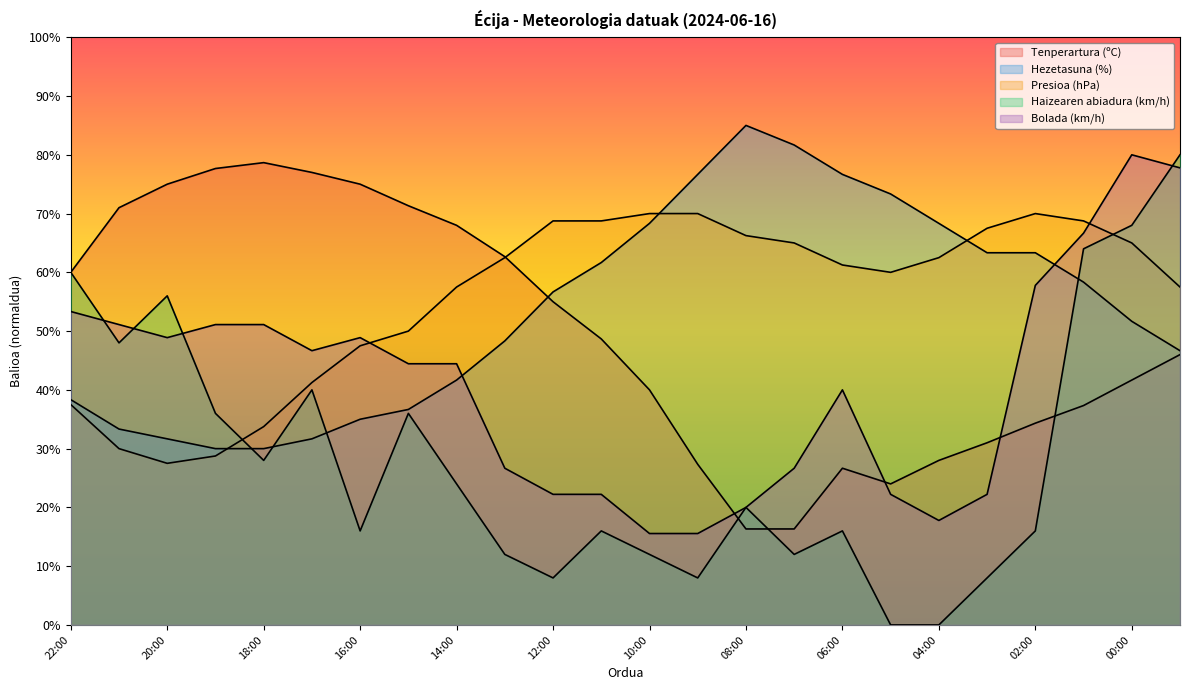

True or false: Presioa (hPa) and Bolada (km/h) cross at least once.

True